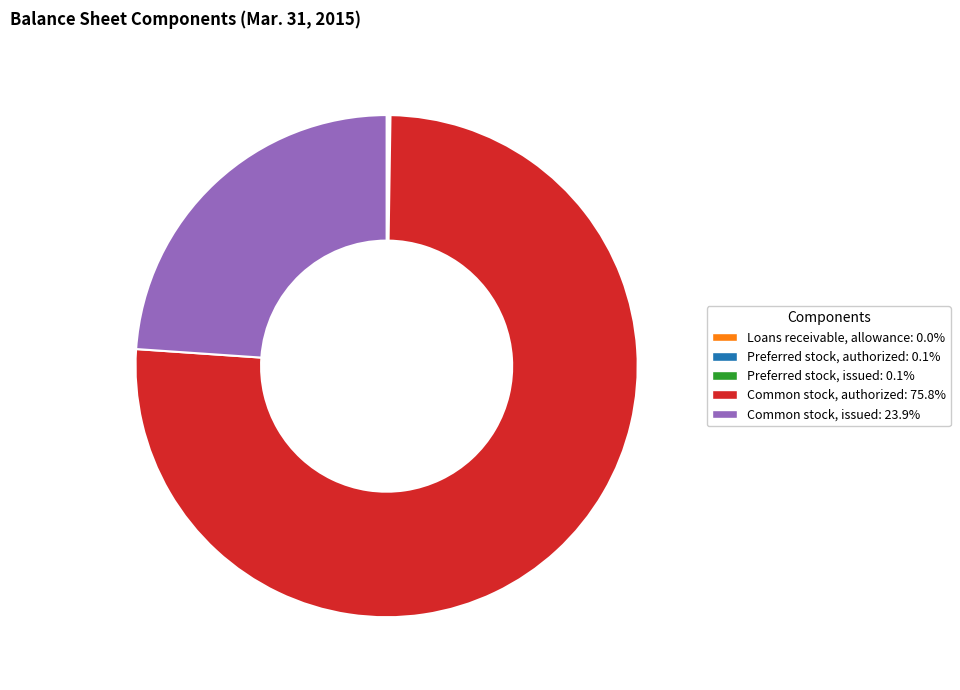

Does any single category account for the majority?

Yes